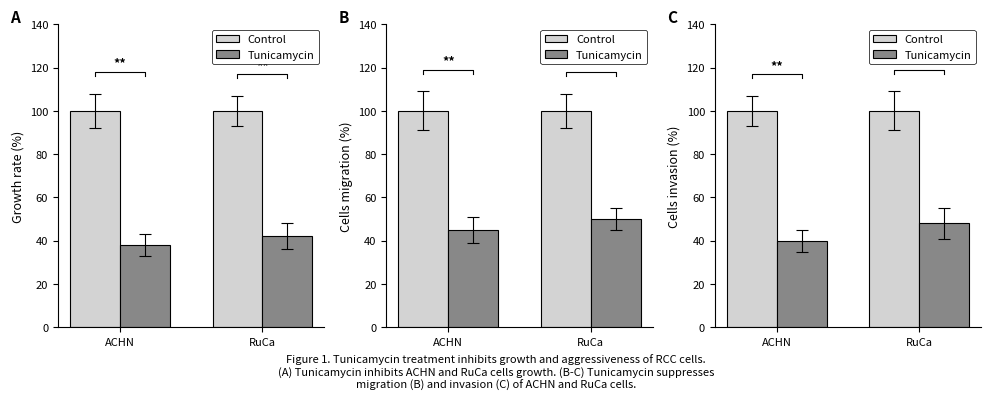

What is the sum of the Control values at ACHN and RuCa?

200